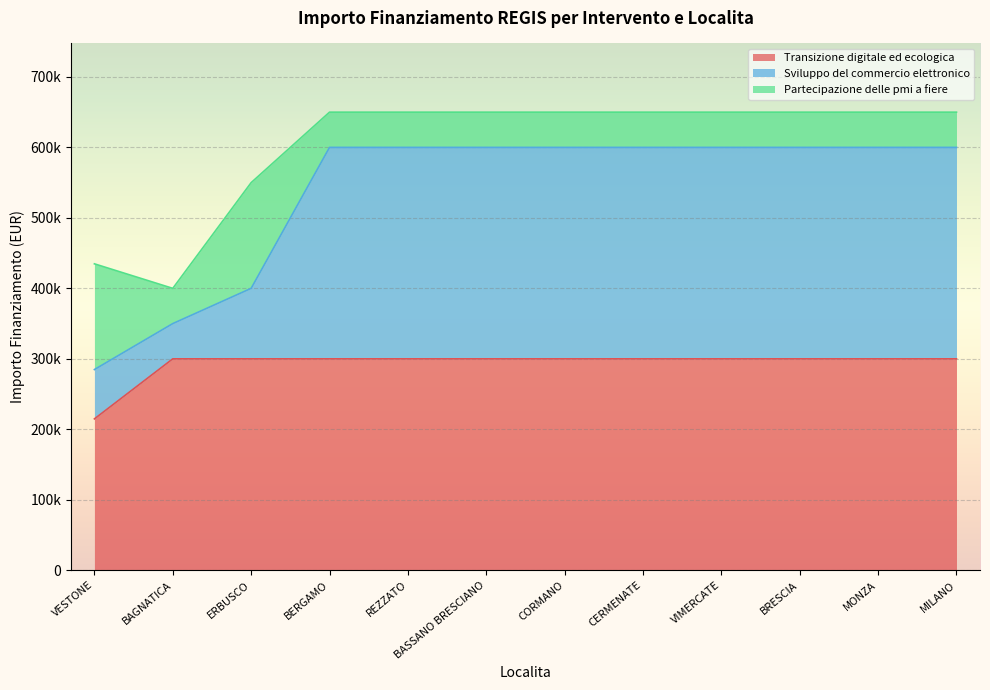

What is the sum of all Sviluppo del commercio elettronico values?

6434800